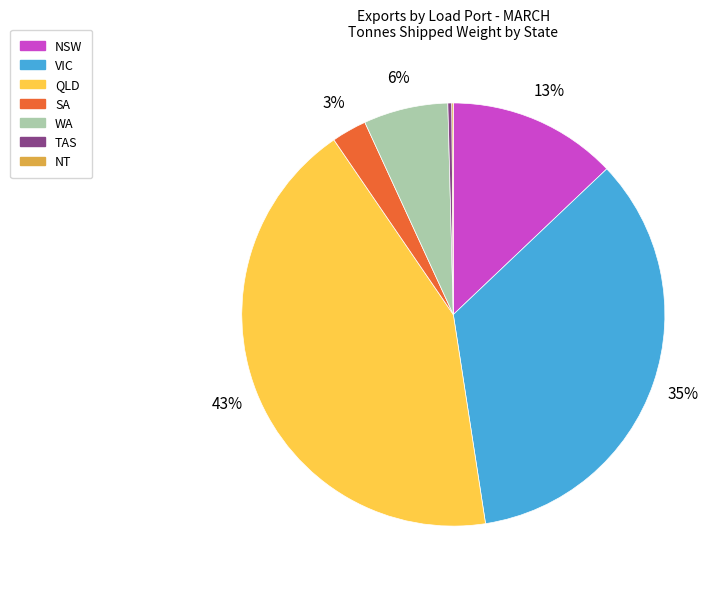

Does WA represent more than half of the total?

No